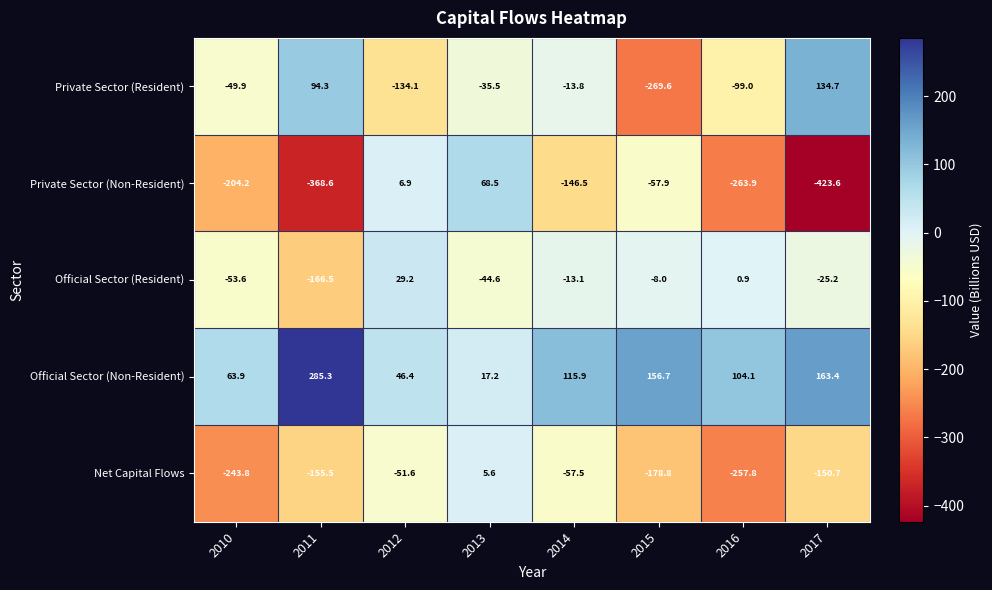

True or false: Private Sector (Resident) has a value of -33.7 at 2016.

False